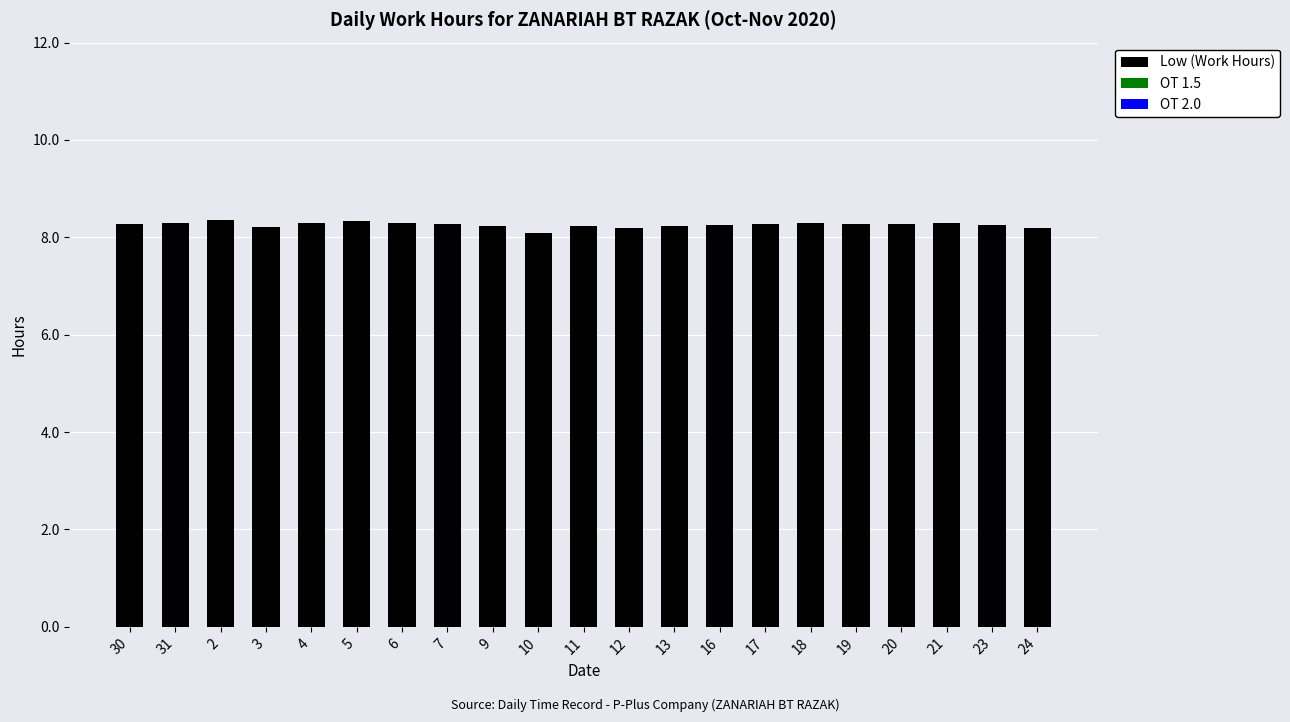

Approximately how many times larger is the value at 7 compared to 13?

1.0